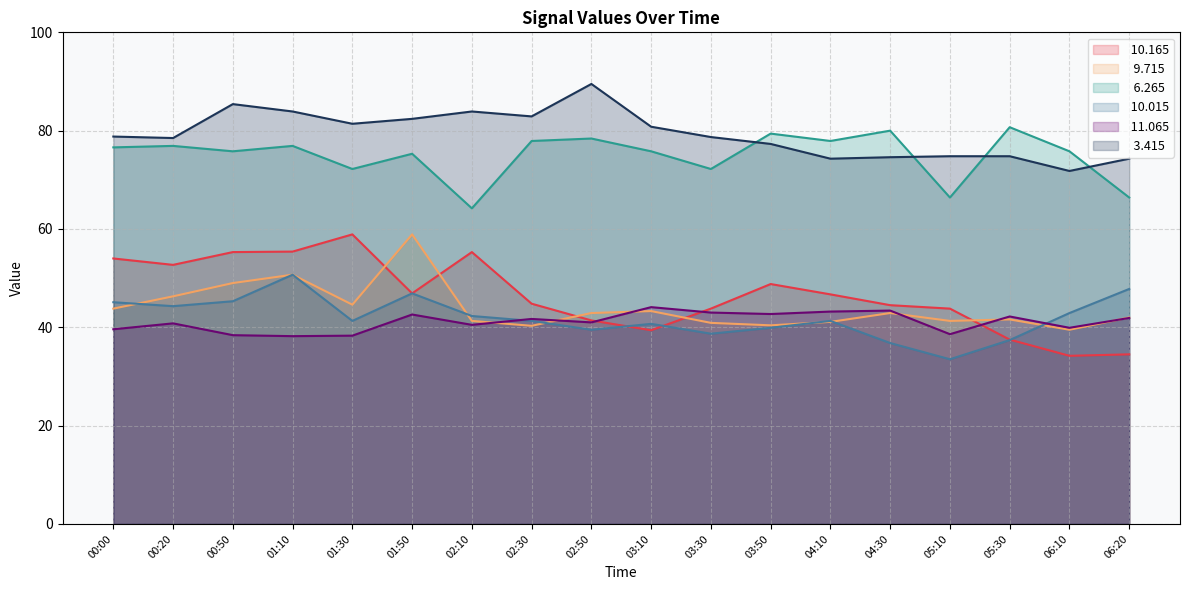

Which label corresponds to the smallest value in the chart?

05:10